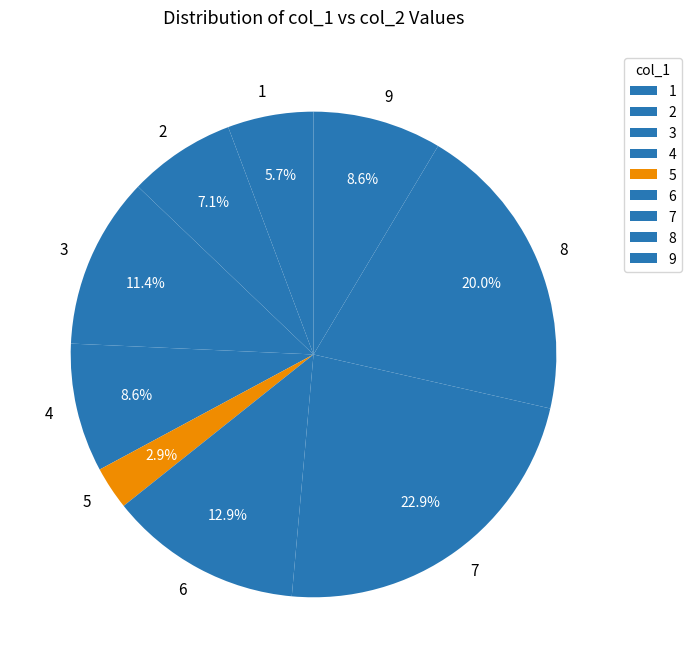

What portion of the pie excludes 8?

80.0%